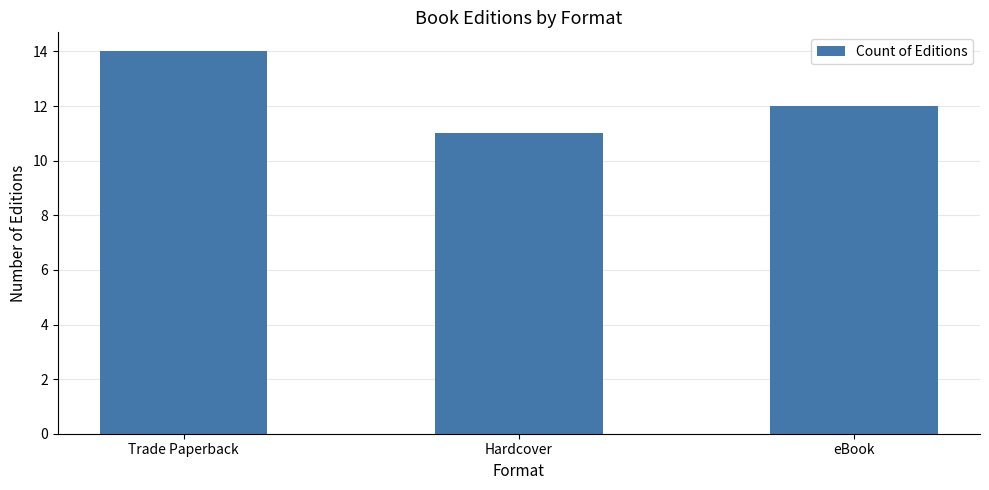

What is the maximum value shown in the chart?

14